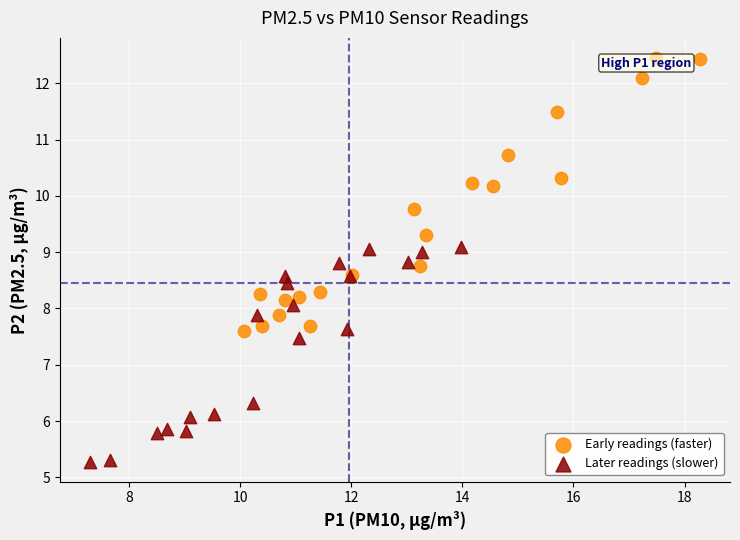

Which series has the widest spread of Y values?

Early readings (faster)